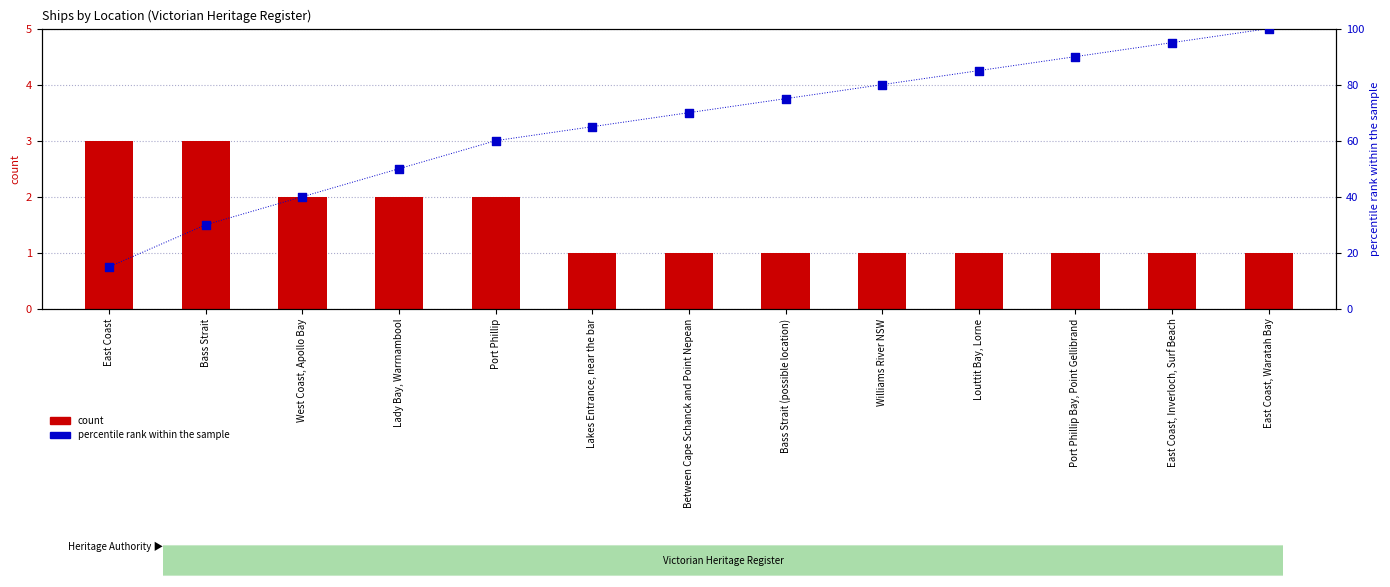

What is the total value across all series at West Coast, Apollo Bay?

42